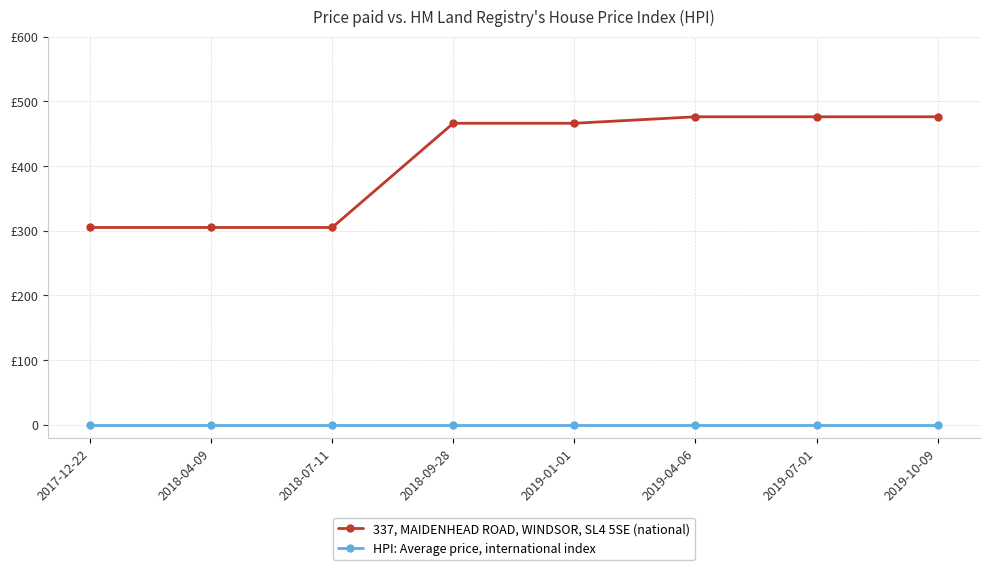

Does the chart have visible grid lines?

Yes